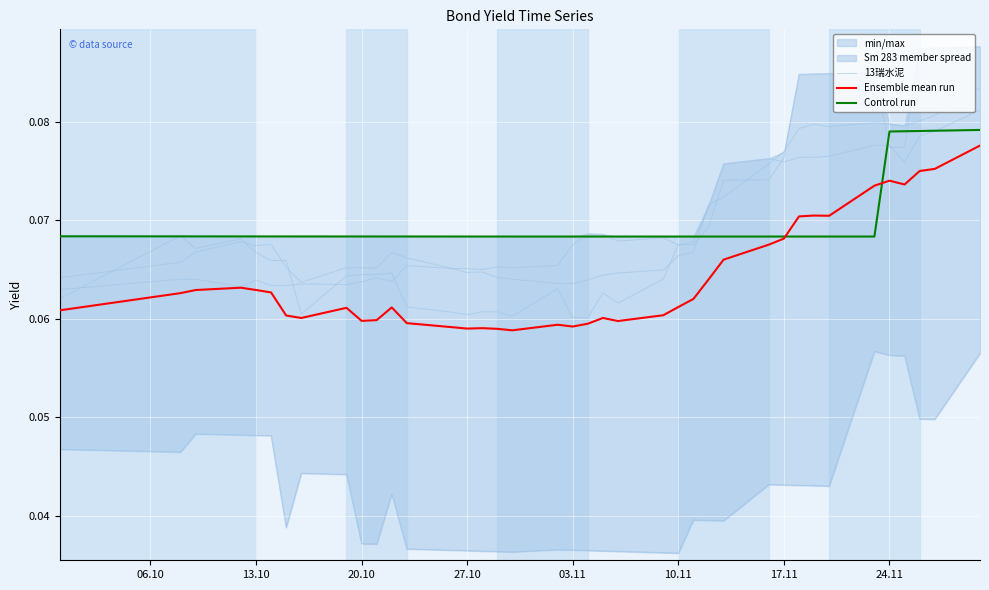

Which series ends up on top after the final intersection of Control run and Ensemble mean run?

Control run